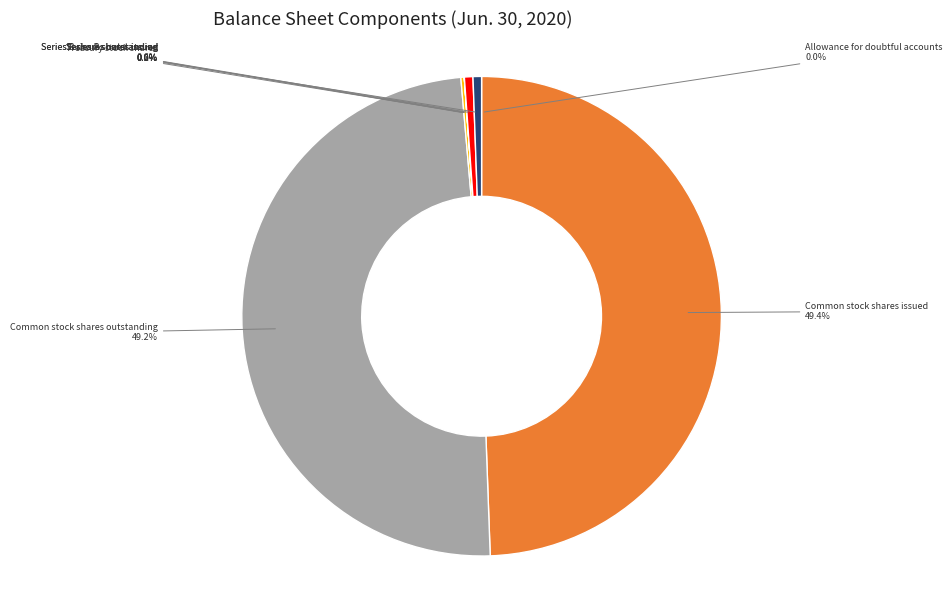

What percentage is NOT represented by Series B shares issued?

99.4%